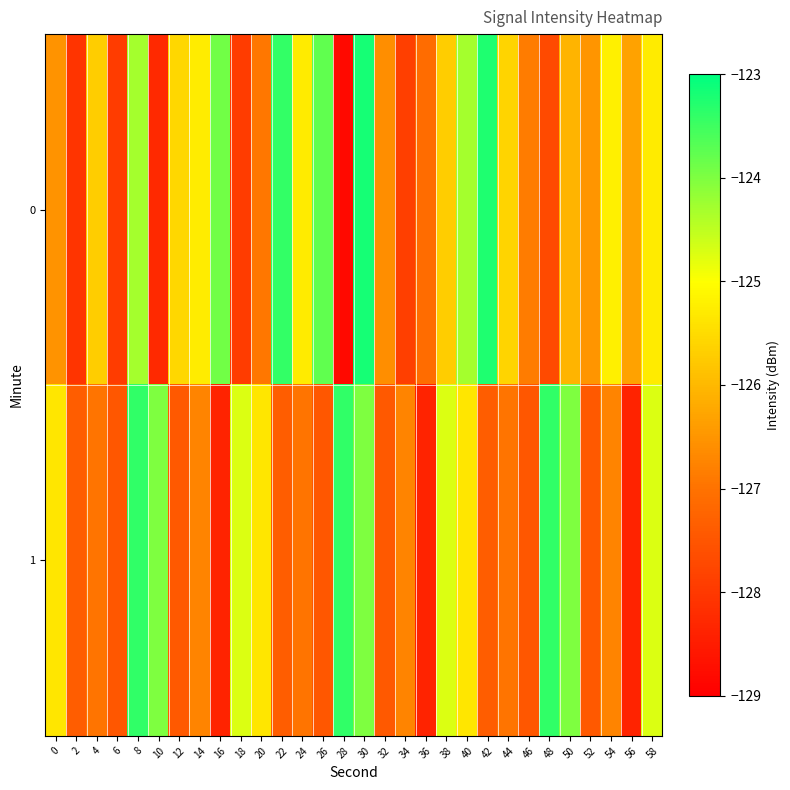

What is the spread (max minus min) of values at 28?

5.4